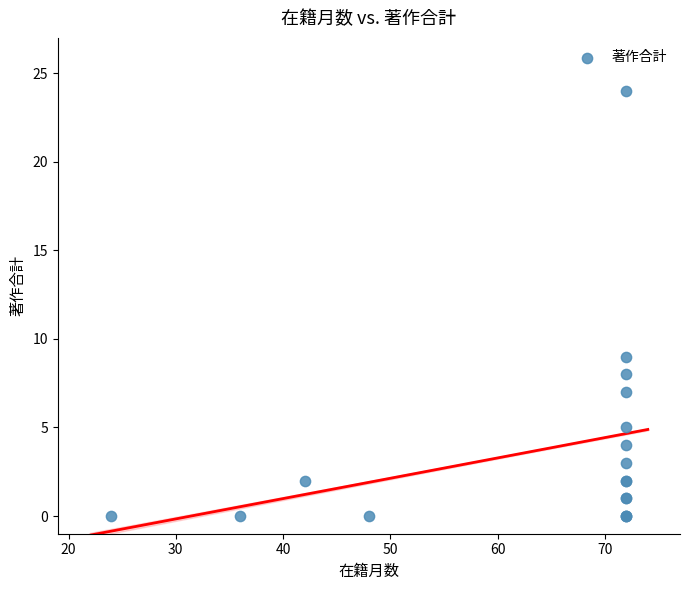

What Y value in the scatter plot is closest to 12?

9